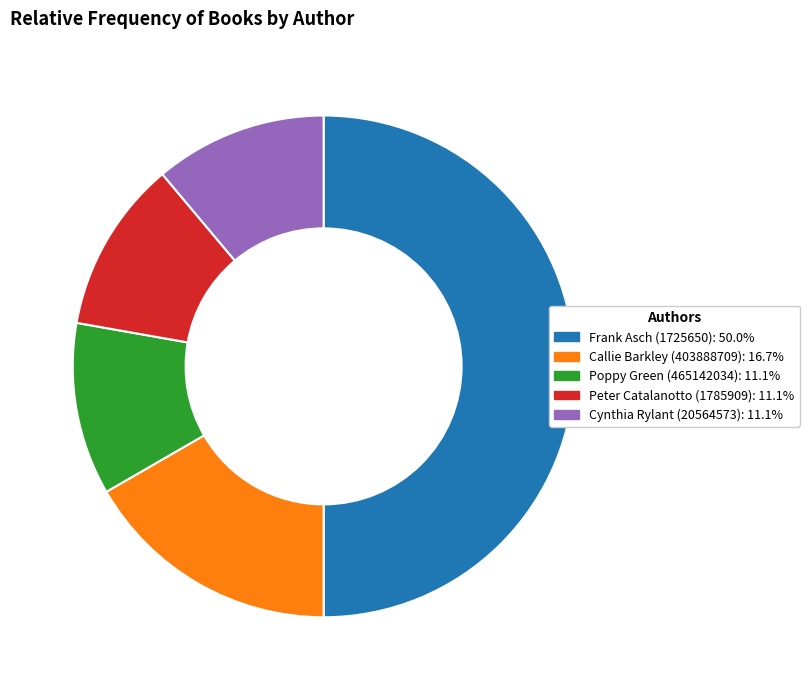

Count the number of slices in the pie.

5